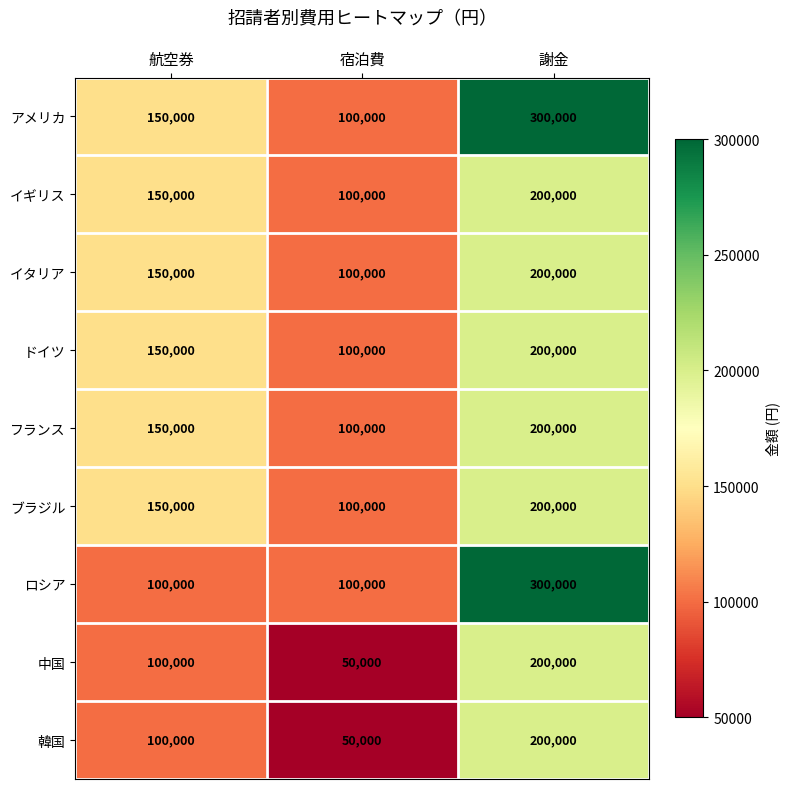

At which label is ドイツ closest to 150000?

航空券